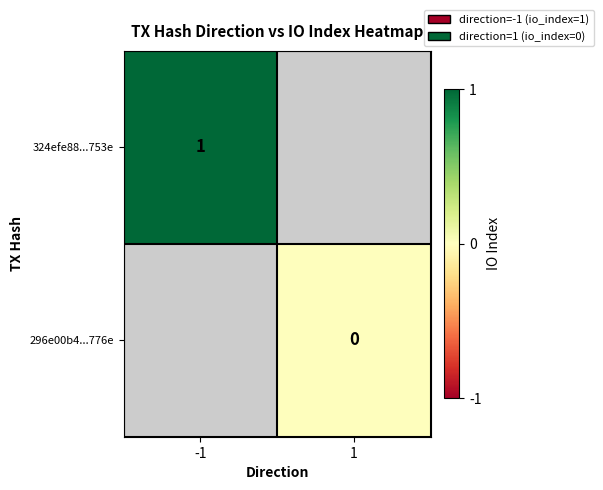

The value of 324efe88...753e at -1 is 1. True or false?

True